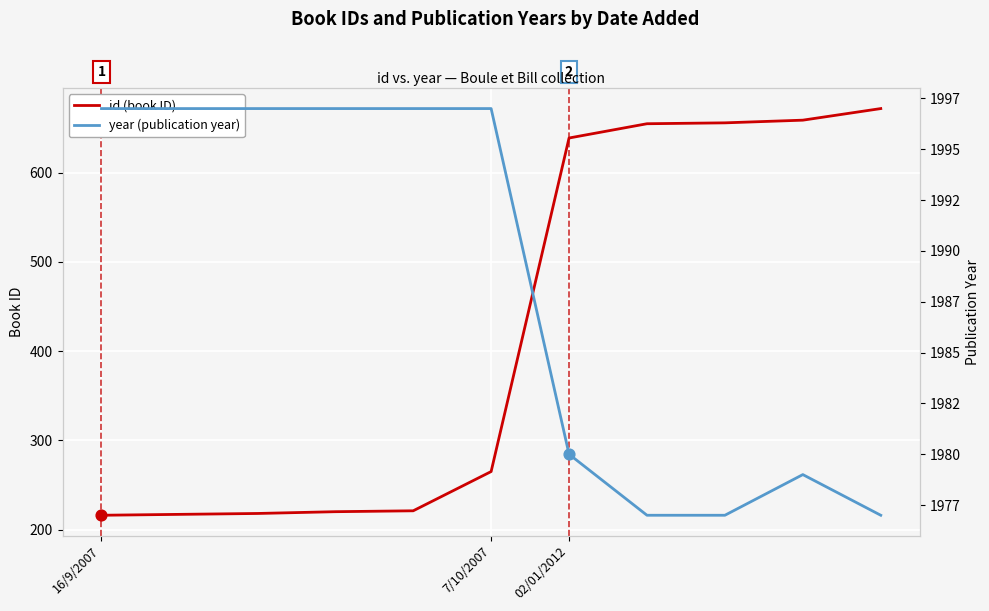

What are all the series names shown in the legend?

id (book ID), year (publication year)